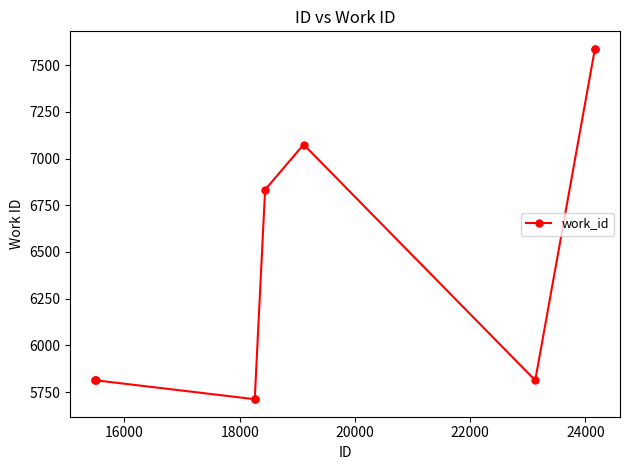

What is the greatest value displayed?

7587